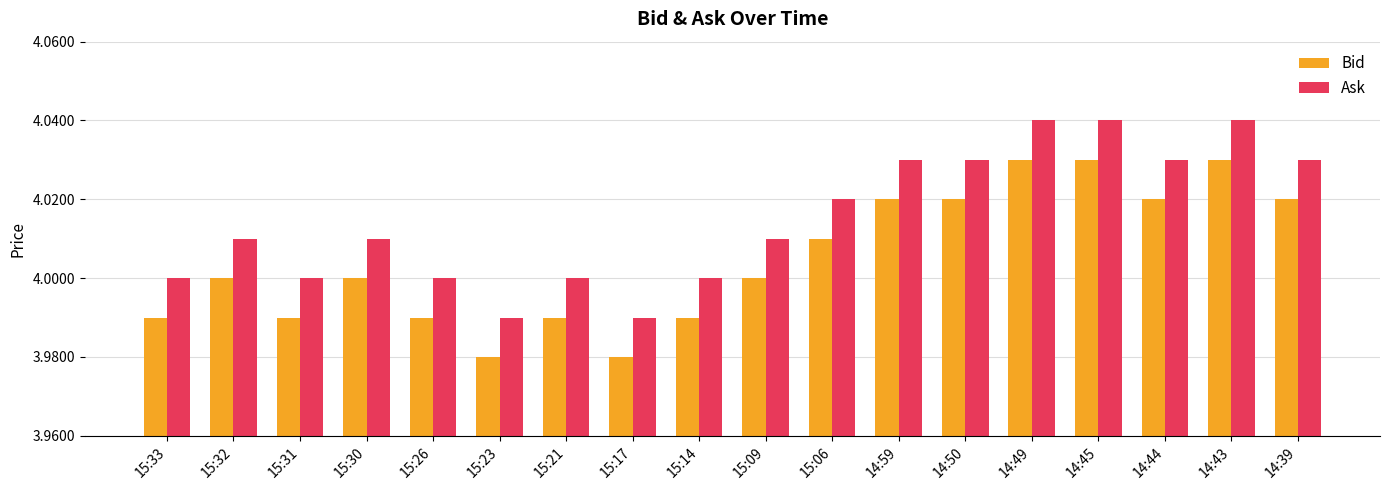

What is the sum of the Bid values at 15:33 and 15:32?

8.0